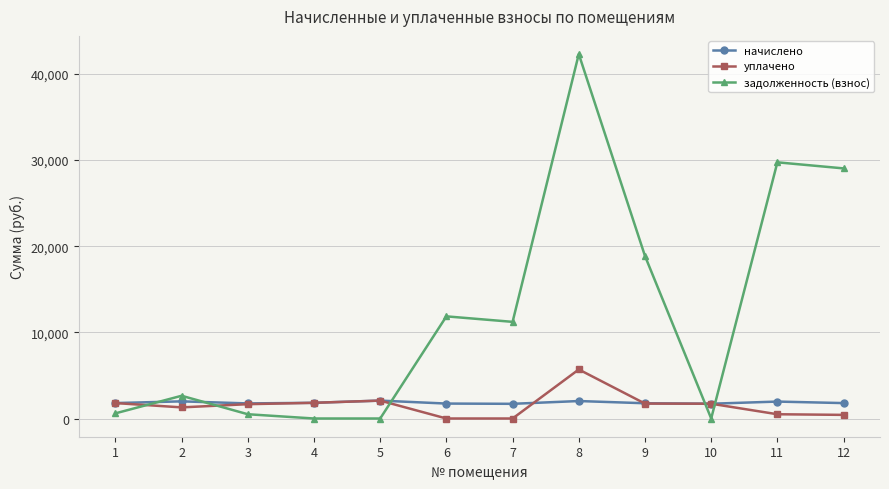

What is the total value across all series at 5?

4157.2